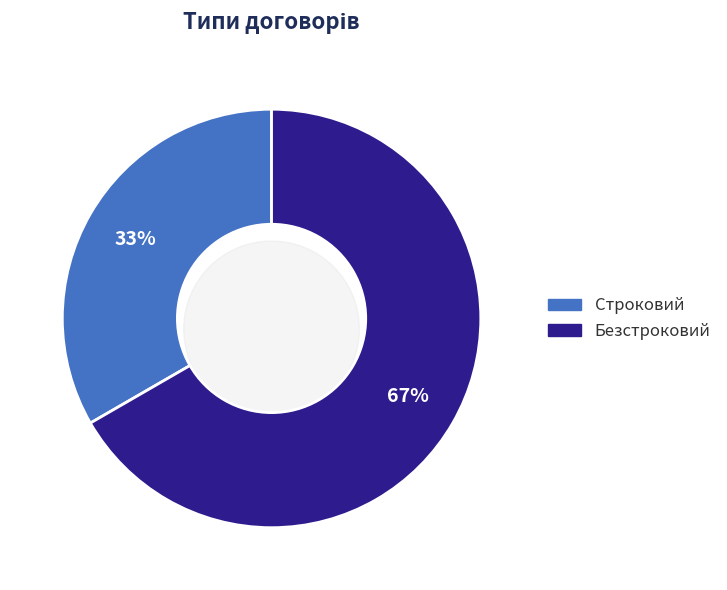

Which category has the biggest portion of the pie?

Безстроковий